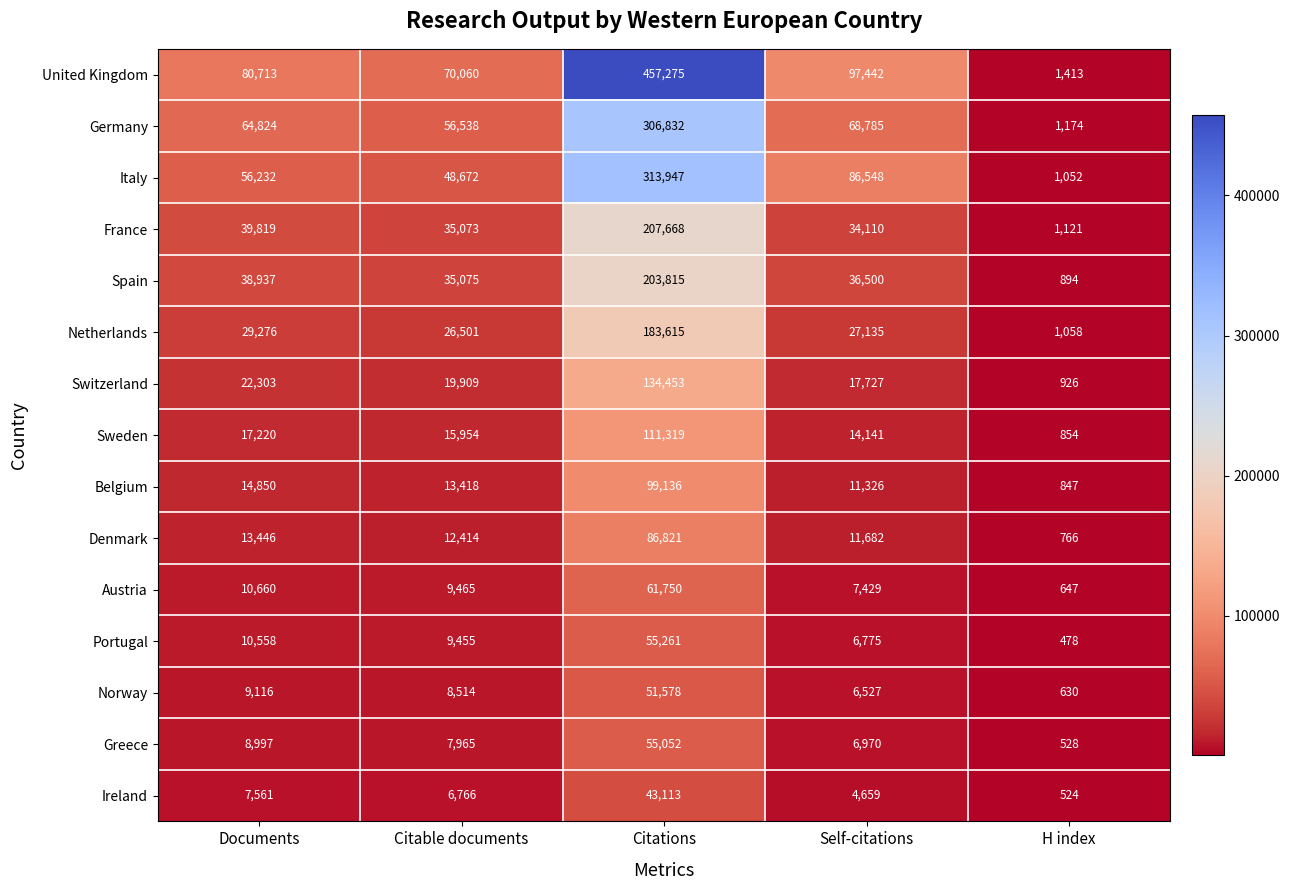

Is it true that Switzerland equals 211168 at Citations?

False